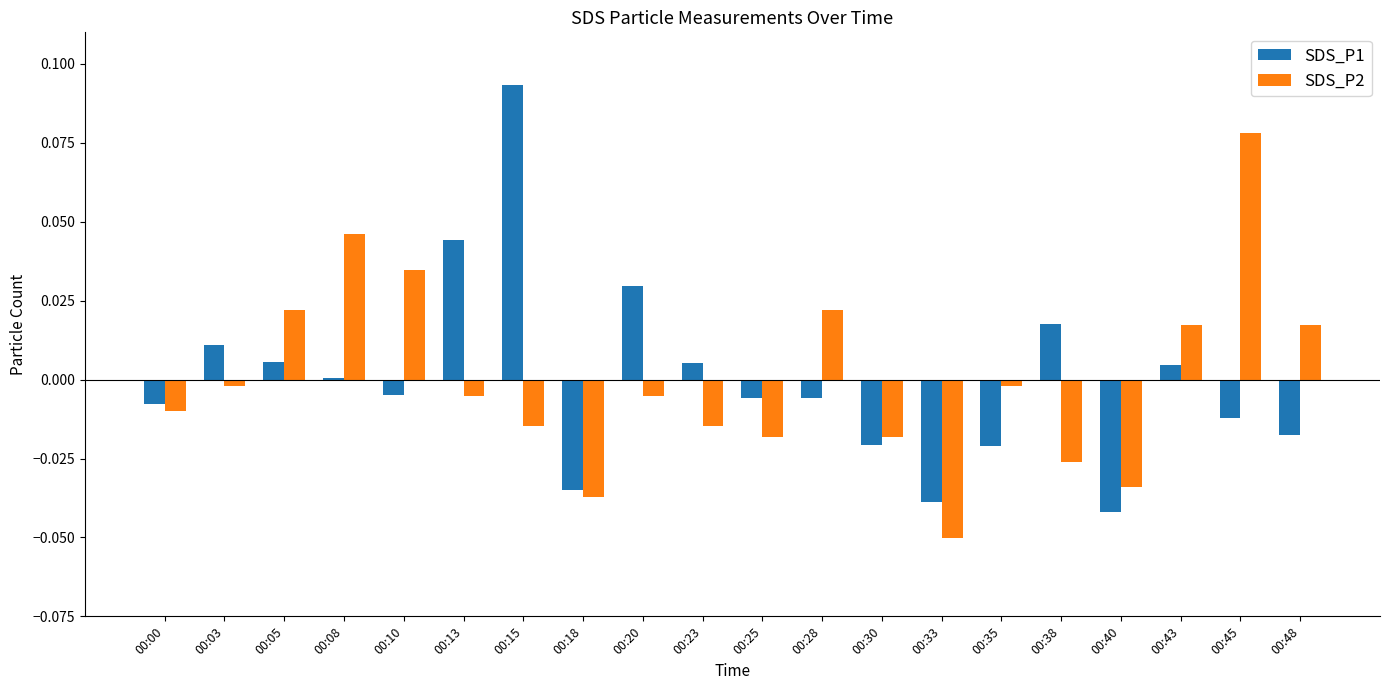

Is it true that SDS_P2 equals -0.0 at 00:13?

True